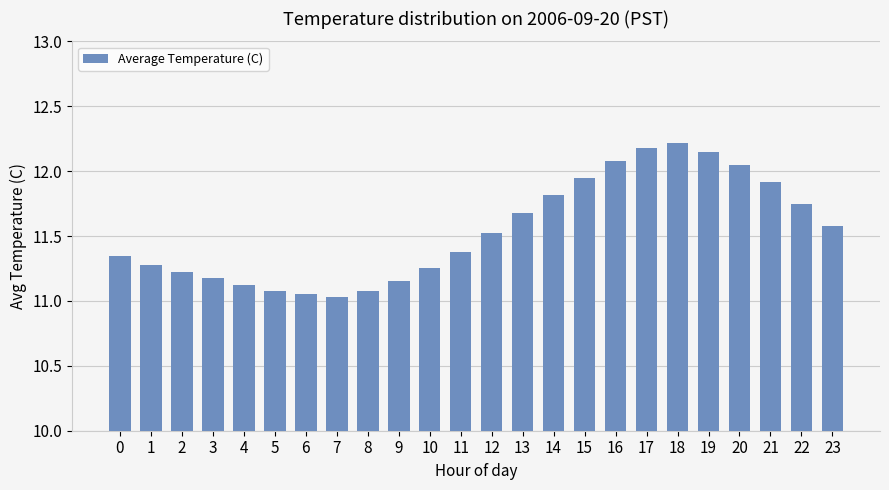

What is the change in value from 4 to 13?

+0.6